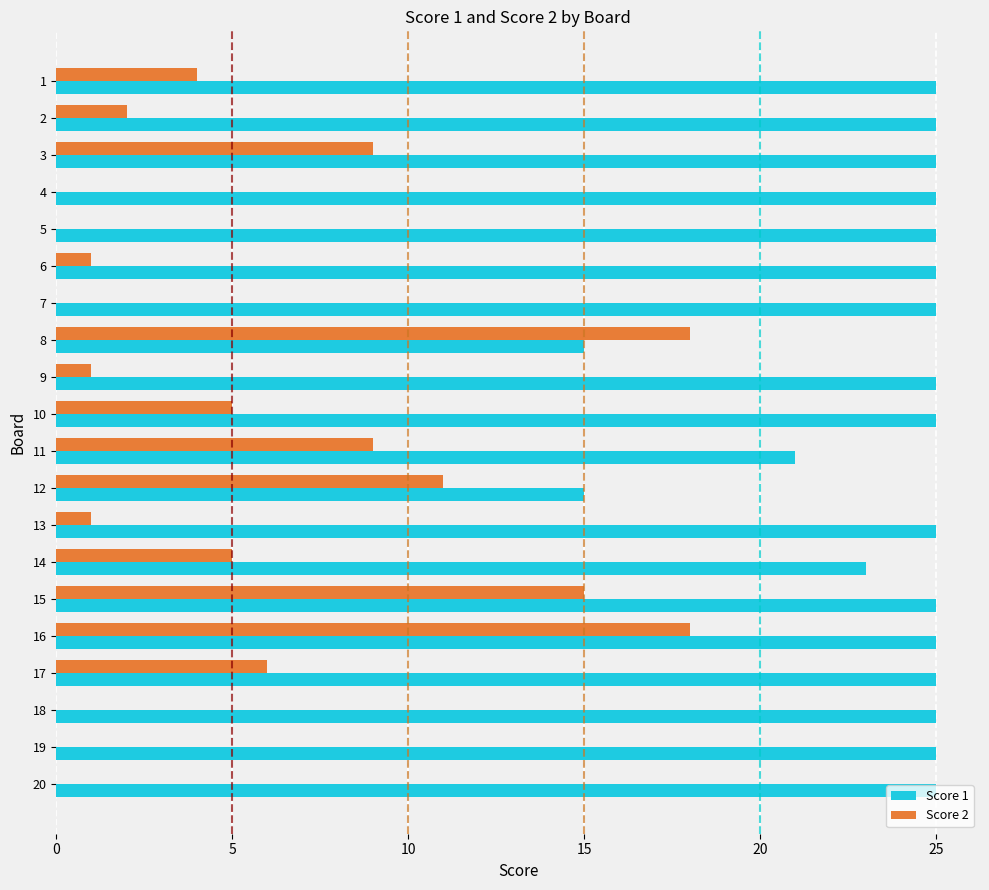

At which category is the sum across all series the highest?

16